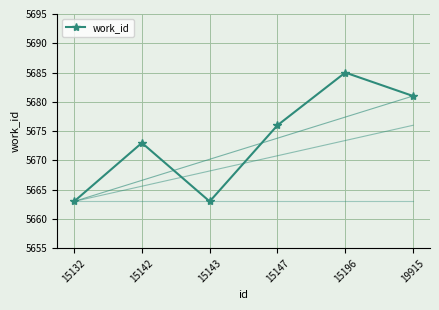

Is it true that the value at 19915 is 5681?

True